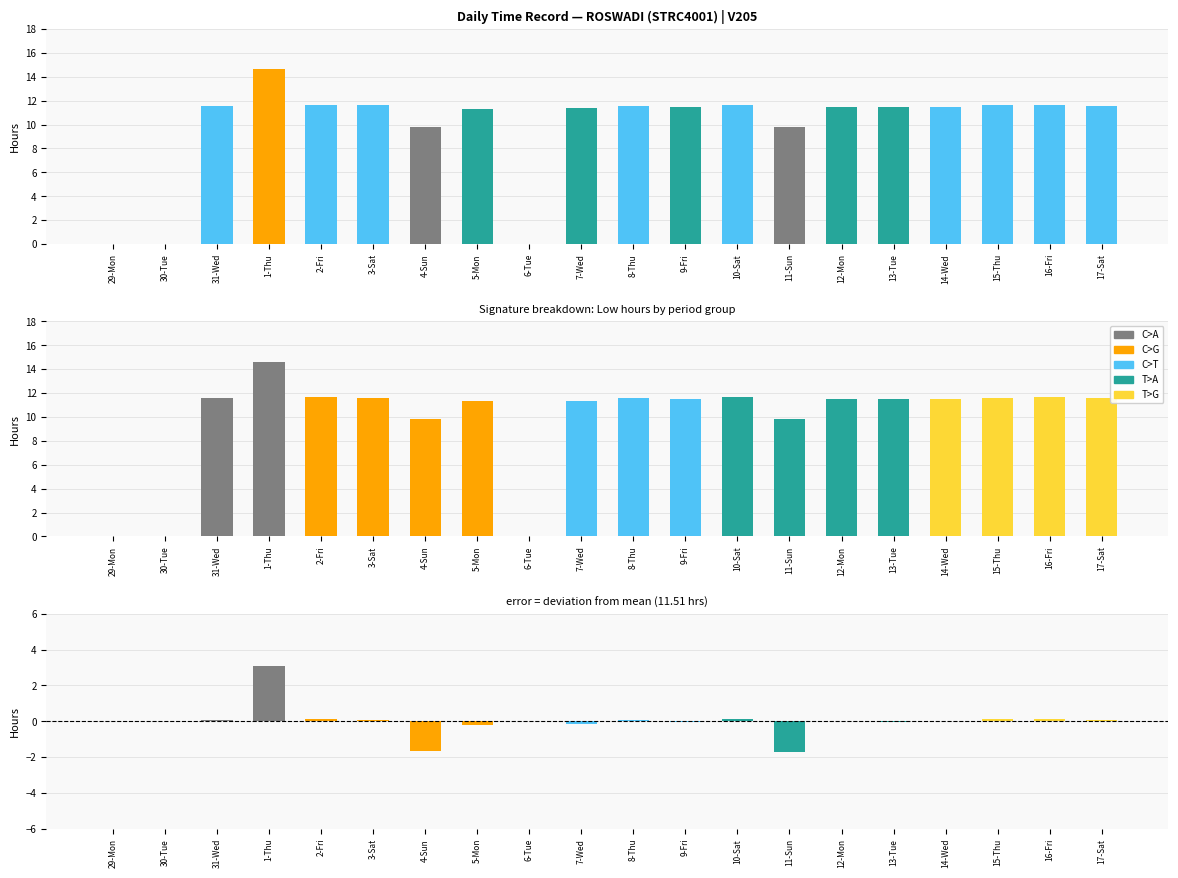

What is the difference between the maximum and second lowest values in the Low series?

14.6